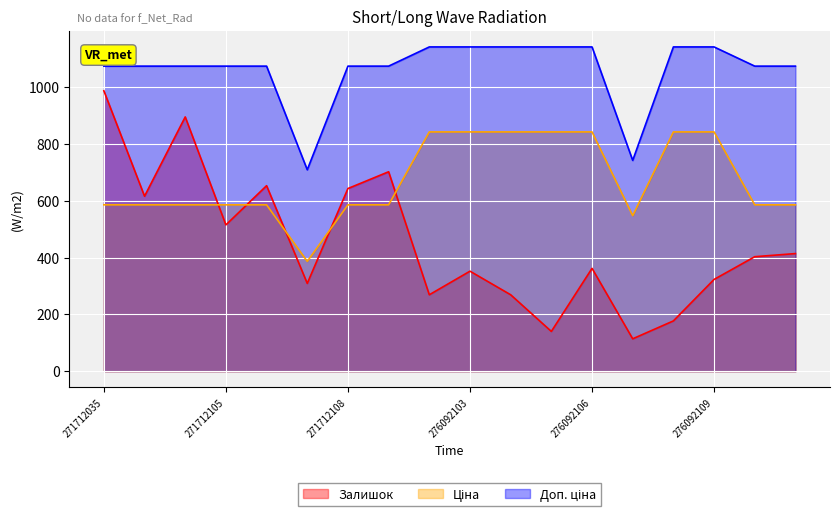

Reading left to right, what are all the values shown in this chart?

Залишок: 987.0	616.0	895.0	515.0	653.0	309.0	643.0	702.0	269.0	352.0	269.0	140.0	362.0	114.0	177.0	323.0	403.0	414.0
Ціна: 585.6	585.6	585.6	585.6	585.6	386.5	585.6	585.6	842.3	842.3	842.3	842.3	842.3	547.5	842.3	842.3	585.6	585.6
Доп. ціна: 1073.8	1073.8	1073.8	1073.8	1073.8	709.0	1073.8	1073.8	1141.4	1141.4	1141.4	1141.4	1141.4	742.0	1141.4	1141.4	1073.8	1073.8